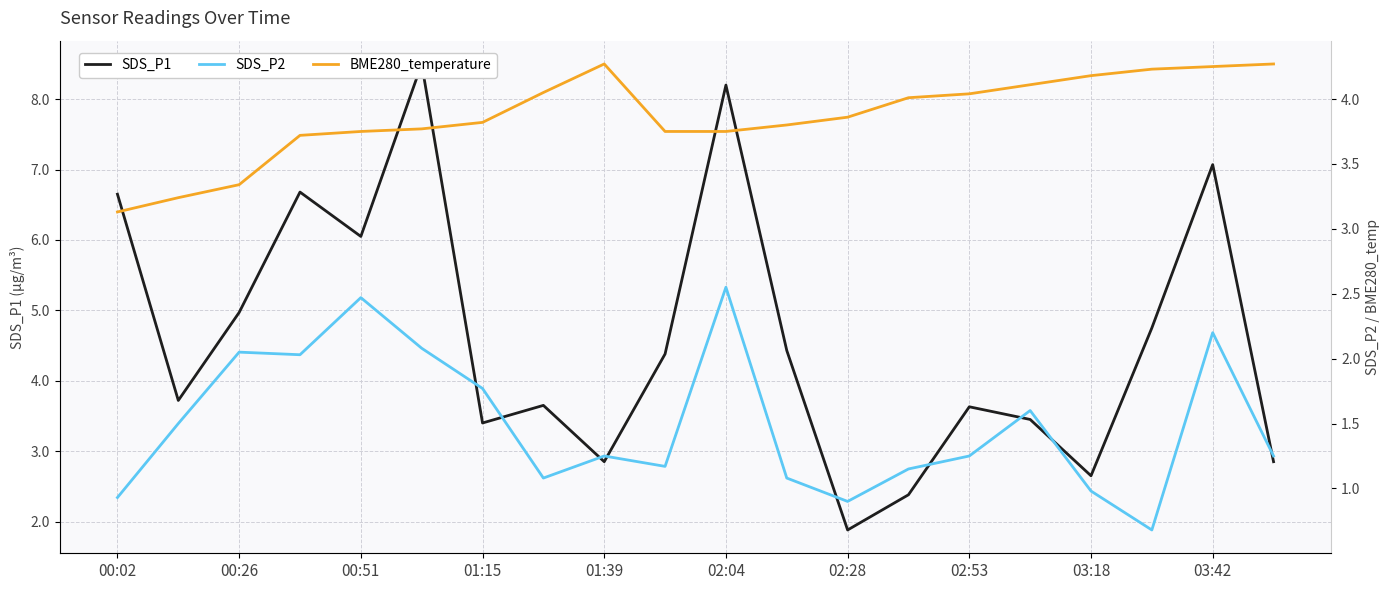

What is the sum of all SDS_P2 values?

30.0